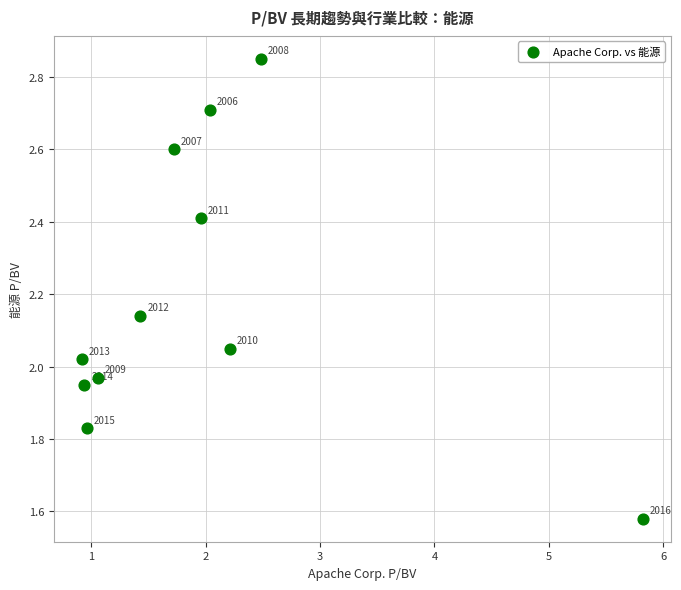

What is the range of X values (max minus min)?

4.9